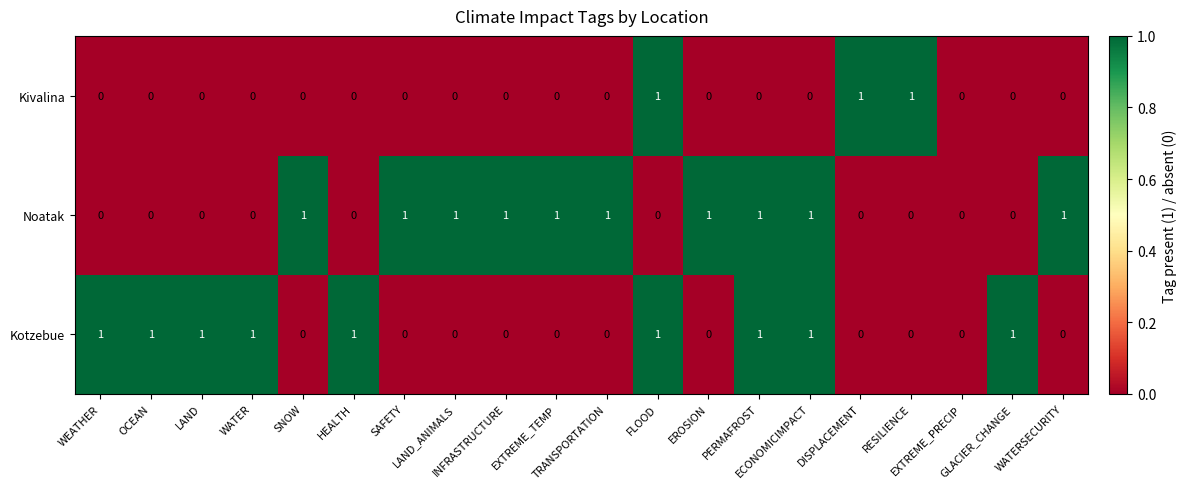

What is the total value across all series at WATERSECURITY?

1